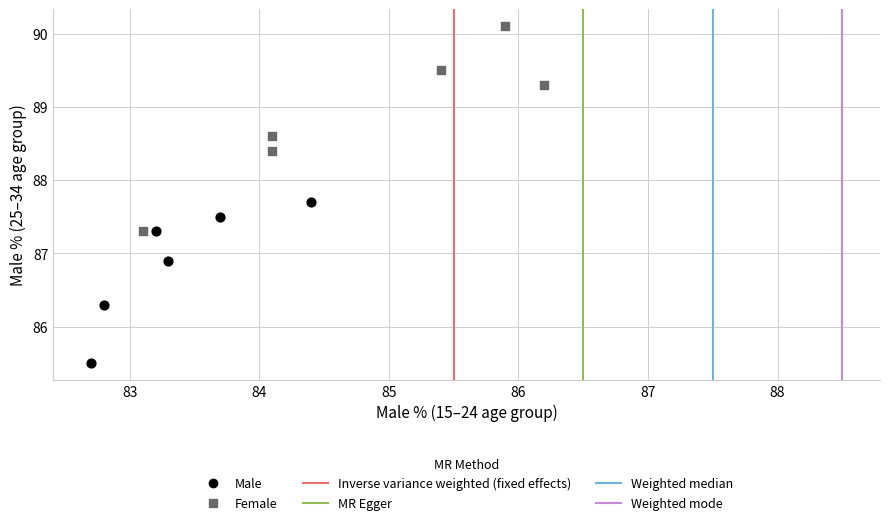

Which series contains the lowest Y value?

Male